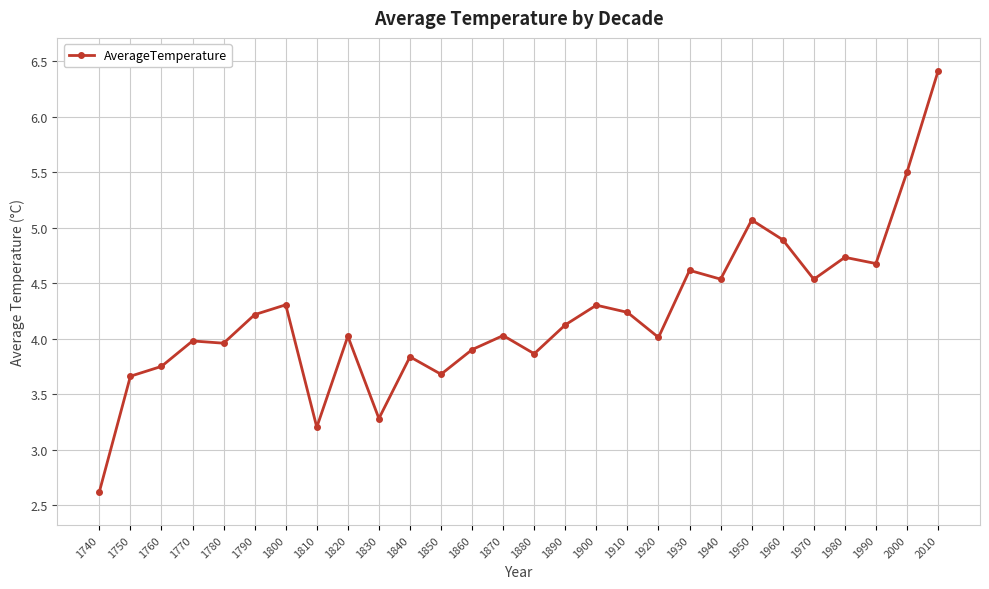

What is the greatest value displayed?

6.4